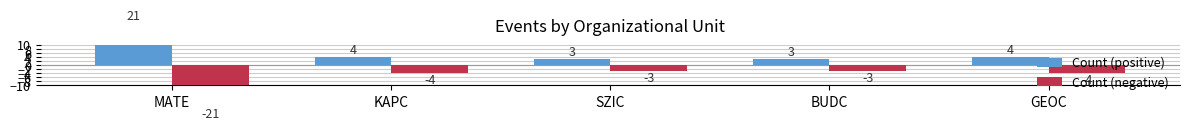

What is the difference between the highest and lowest values at GEOC?

8